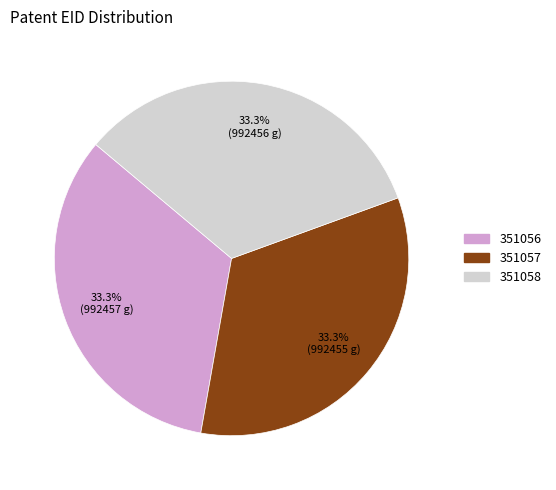

Count the number of slices in the pie.

3